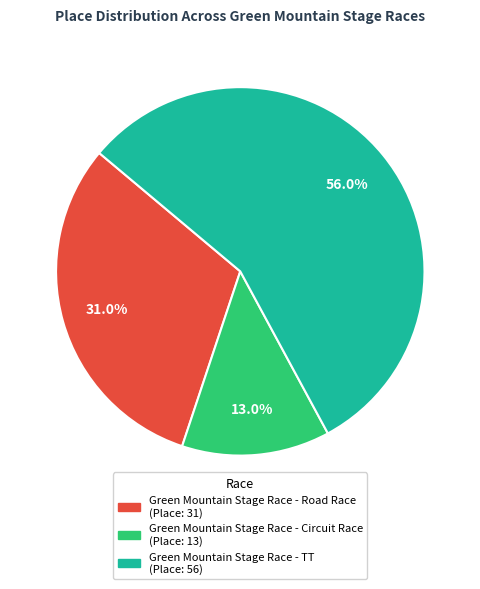

True or false: Green Mountain Stage Race - Road Race accounts for 20% of the total.

False